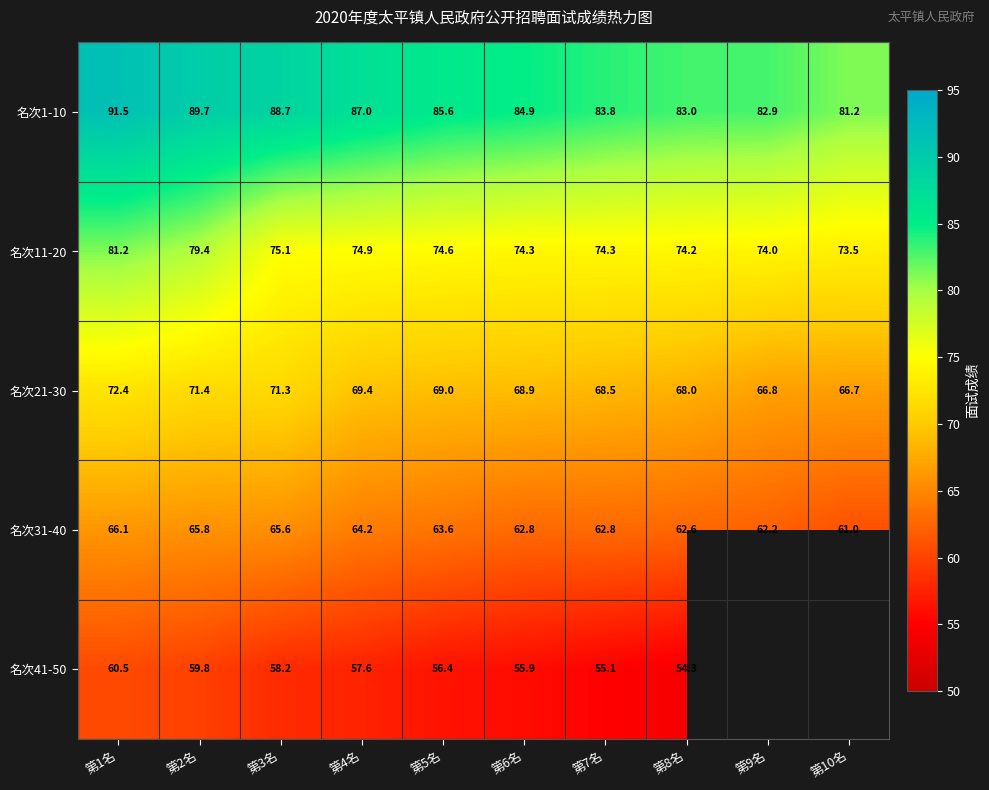

At 第6名, list the series in order from smallest to largest.

名次41-50, 名次31-40, 名次21-30, 名次11-20, 名次1-10